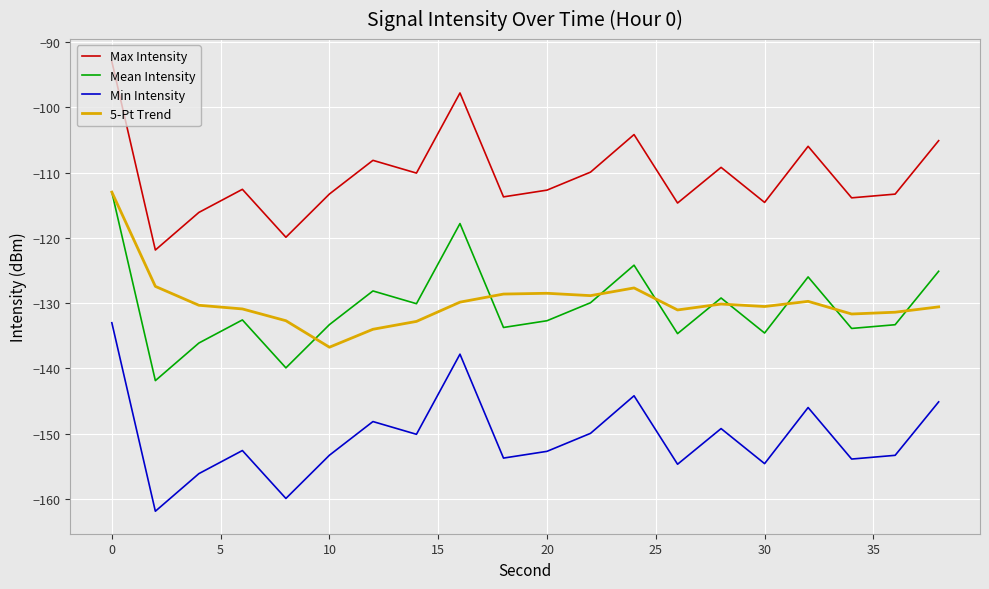

What is the greatest value displayed?

-93.0